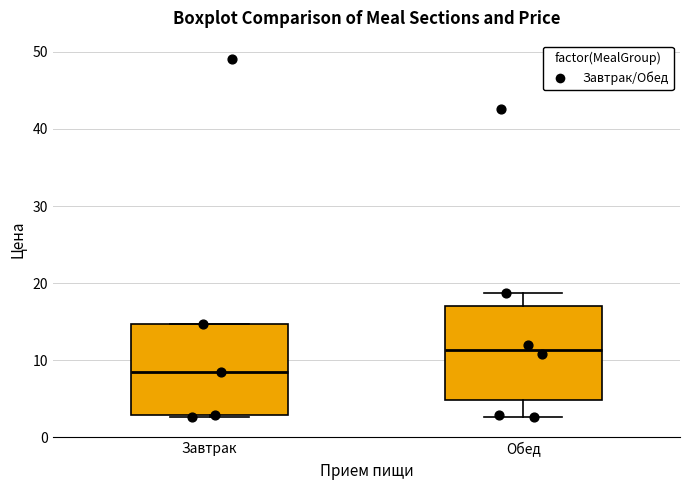

Which box's median line is the highest?

Обед